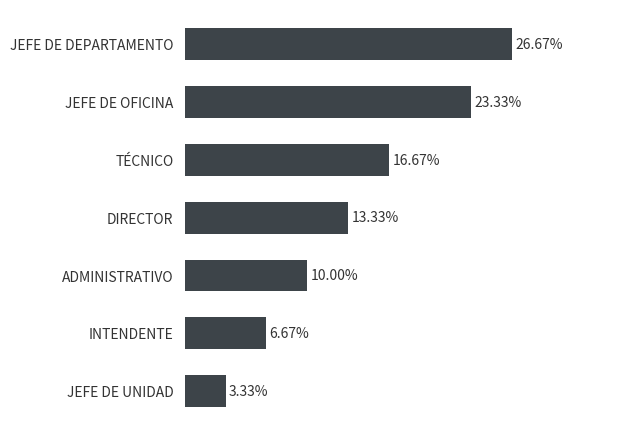

Does the chart contain any negative values?

No